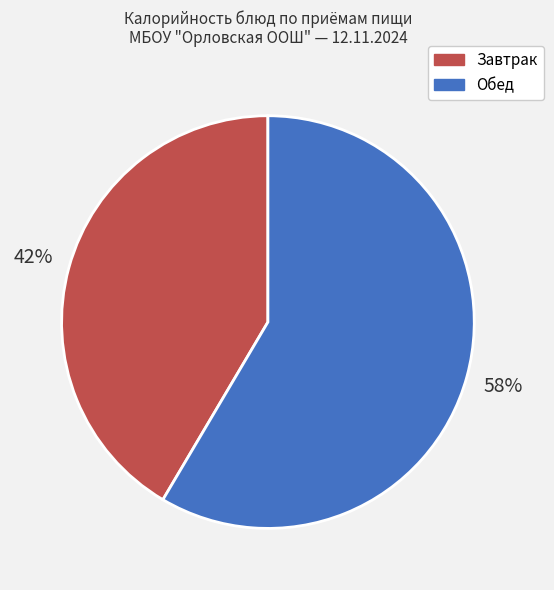

To the nearest percent, what is the average slice percentage?

50%